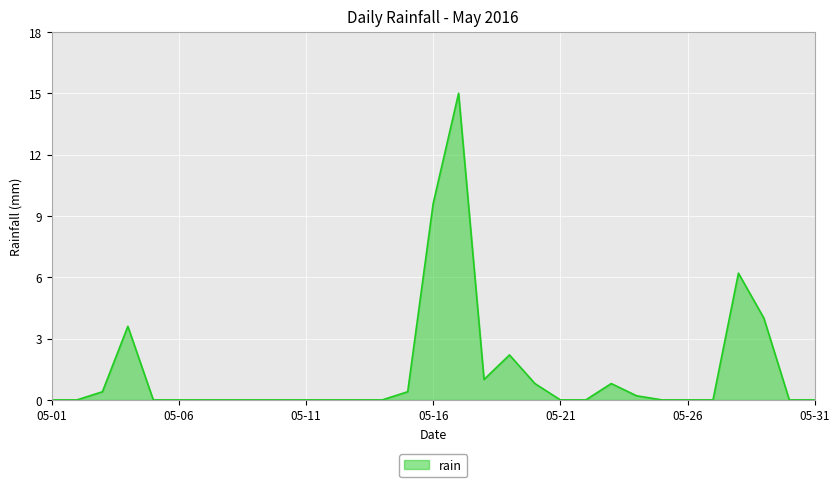

What is the sum of all values?

44.2